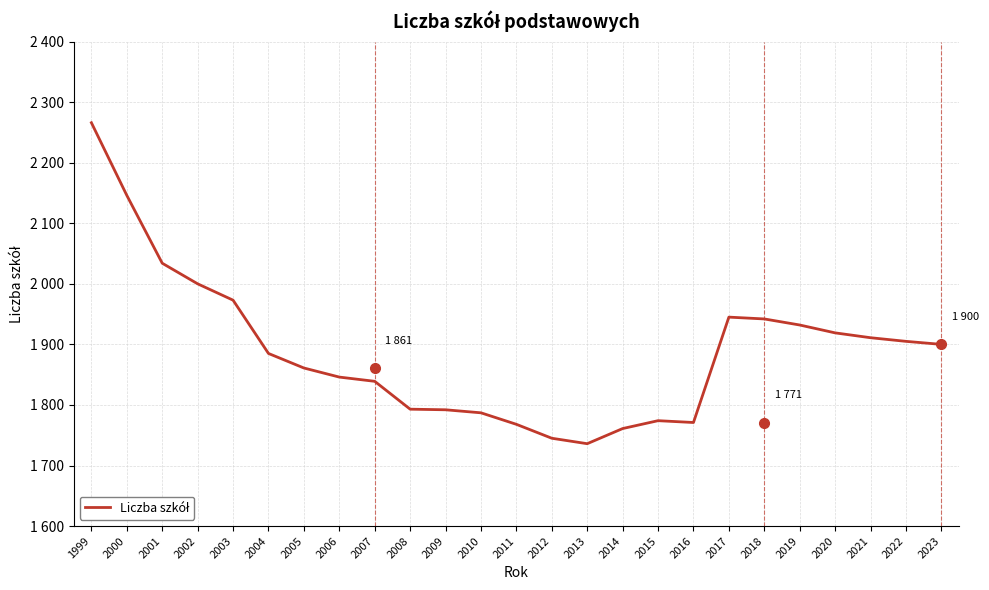

What is the sum of all values?

47231